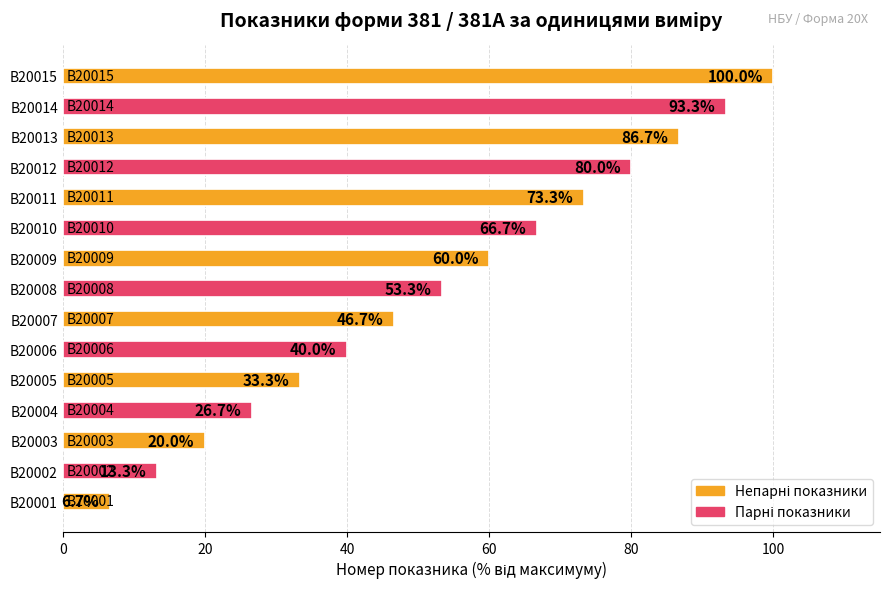

List the labels in order of value, largest first.

B20015, B20014, B20013, B20012, B20011, B20010, B20009, B20008, B20007, B20006, B20005, B20004, B20003, B20002, B20001